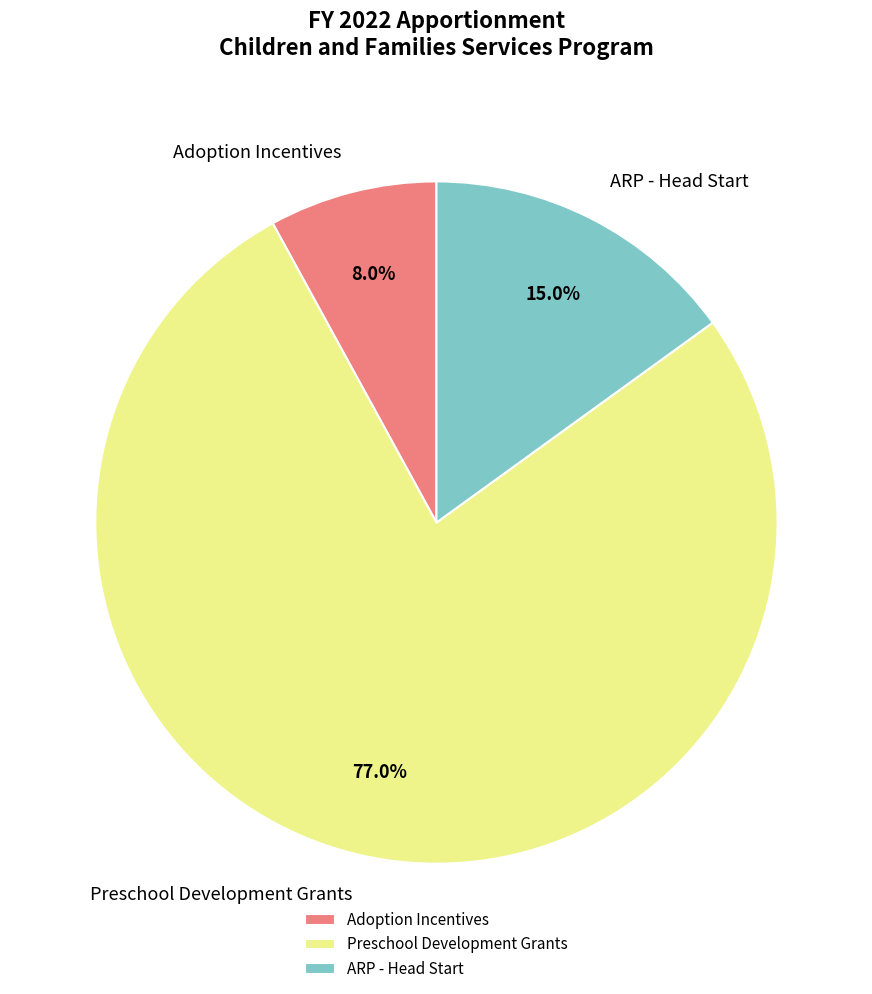

The Preschool Development Grants slice represents 91% of the pie. True or false?

False